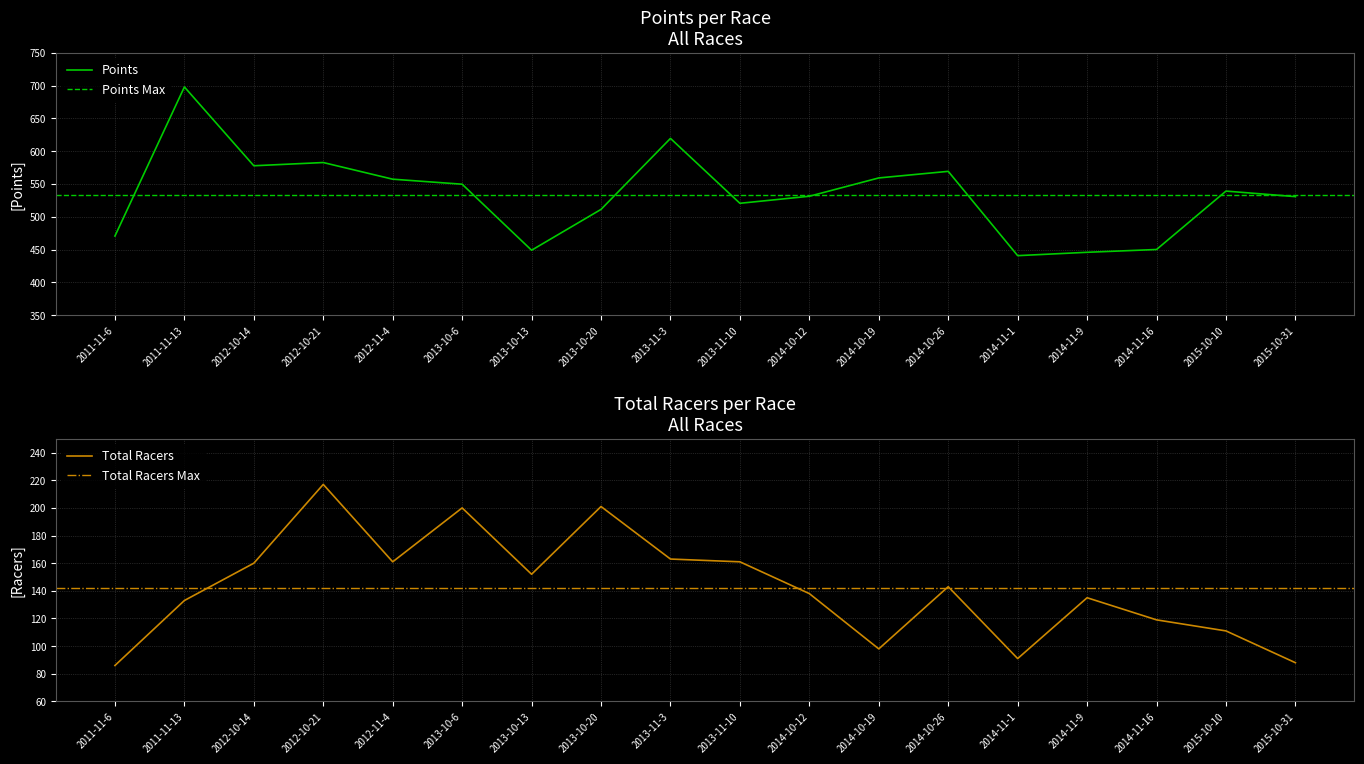

At how many categories does at least one series exceed 464?

14